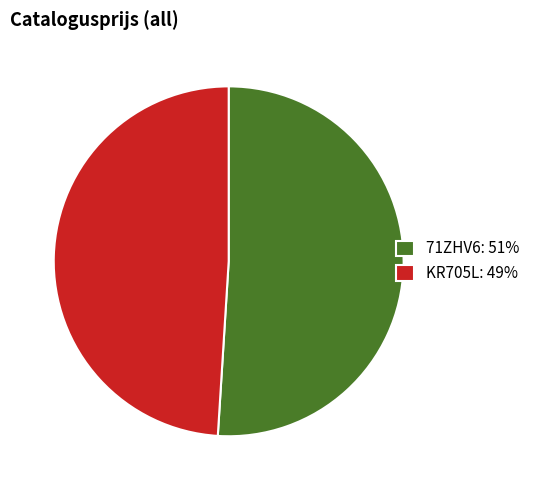

Which slice represents more than half of the pie?

71ZHV6